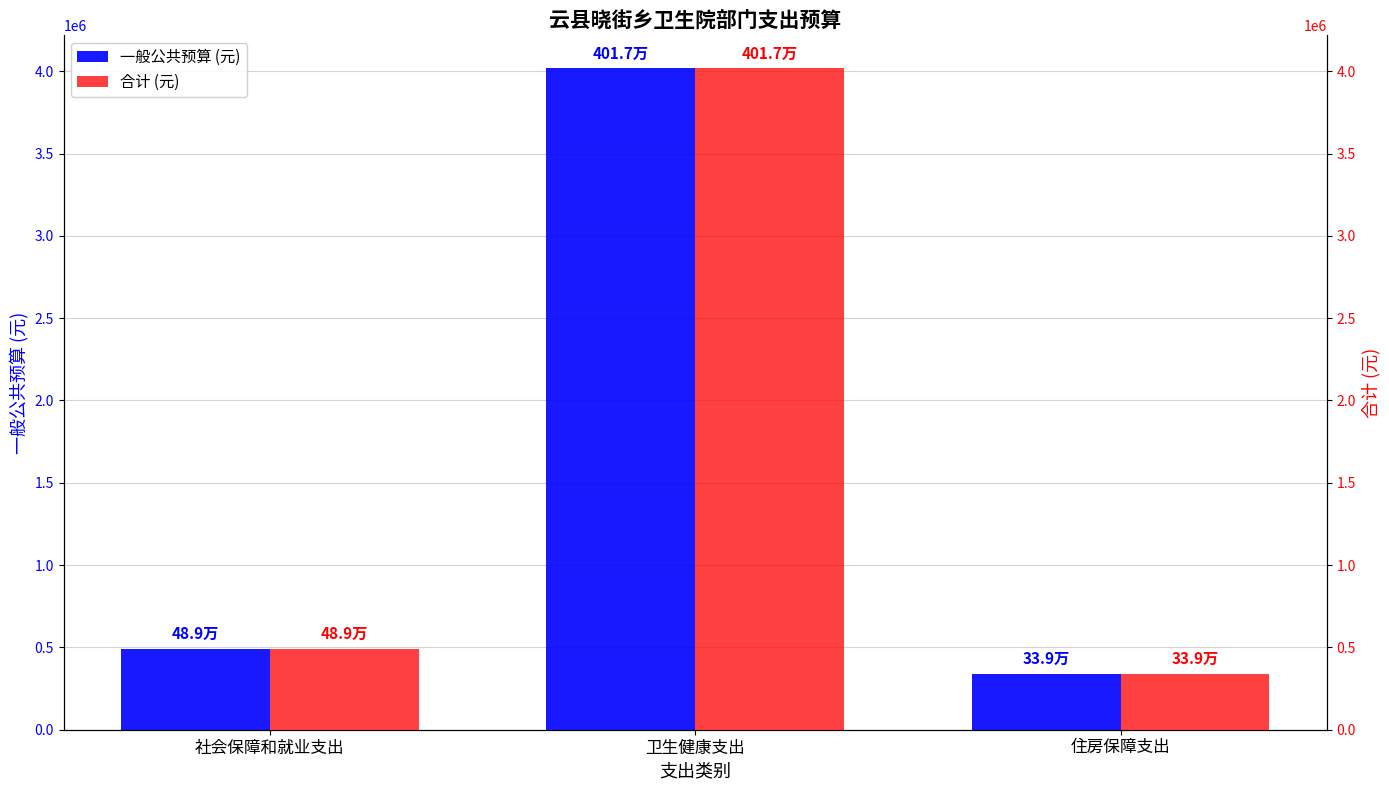

Rank the series at 卫生健康支出 from highest to lowest value.

一般公共预算 (元), 合计 (元)